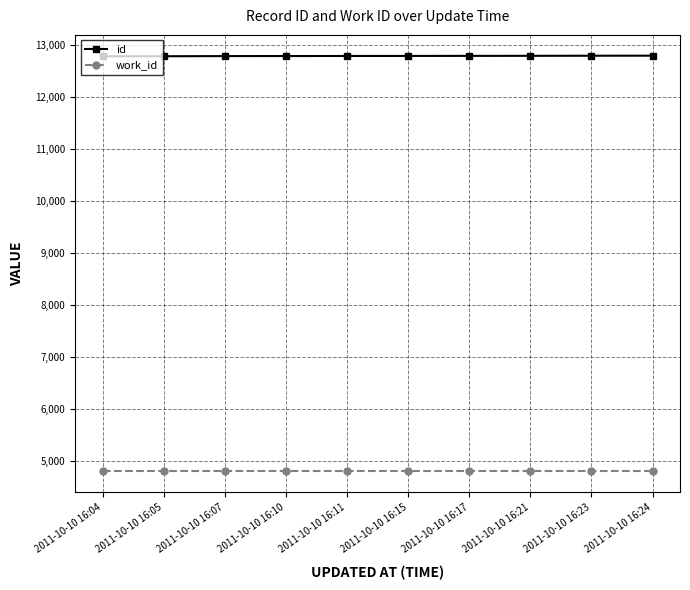

What is the sum of all id values?

127843